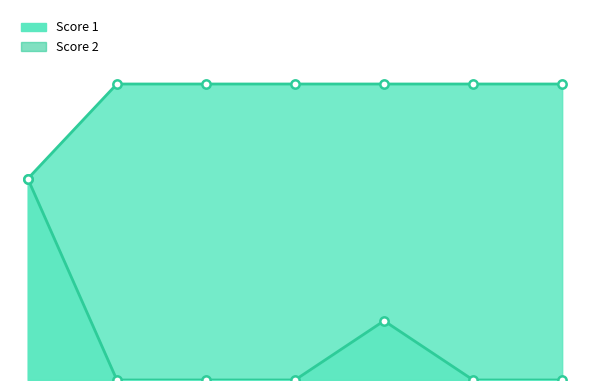

What value does the Score 1 series have at 5?

25